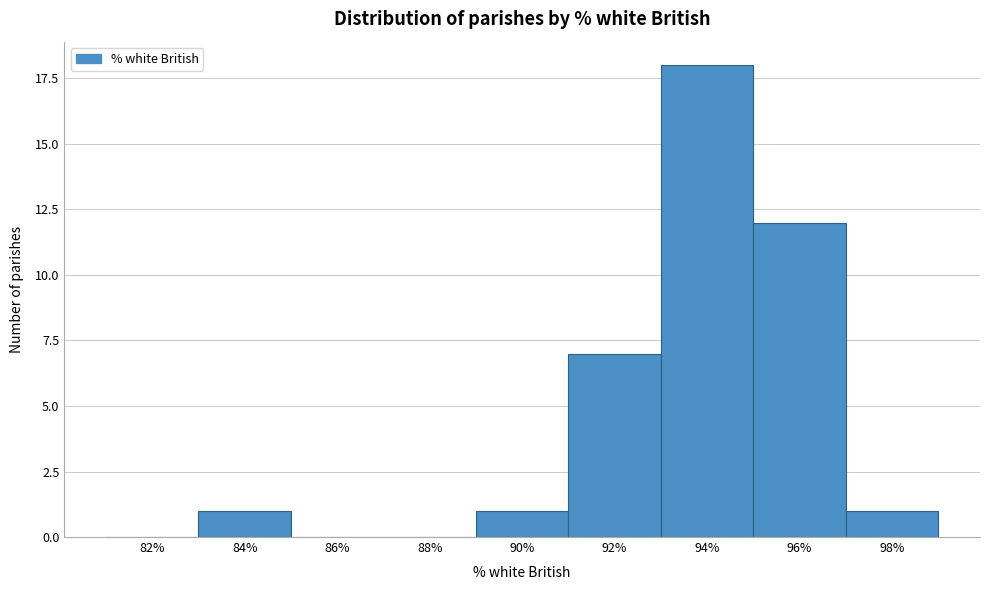

Reading left to right, list all the values displayed in this chart.

82%=0	84%=1	86%=0	88%=0	90%=1	92%=7	94%=18	96%=12	98%=1